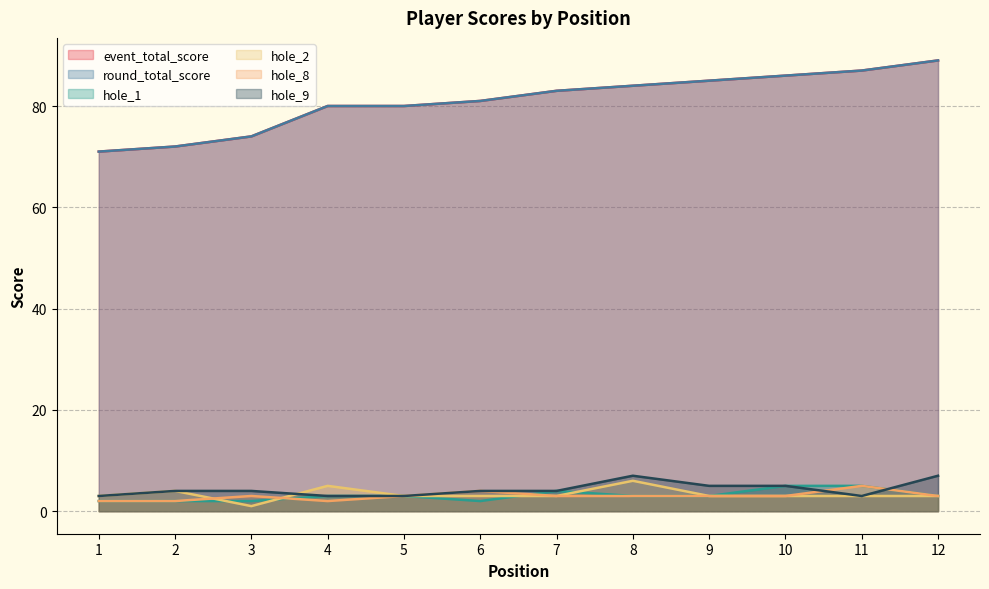

At which category does hole_9 reach its first local valley?

11